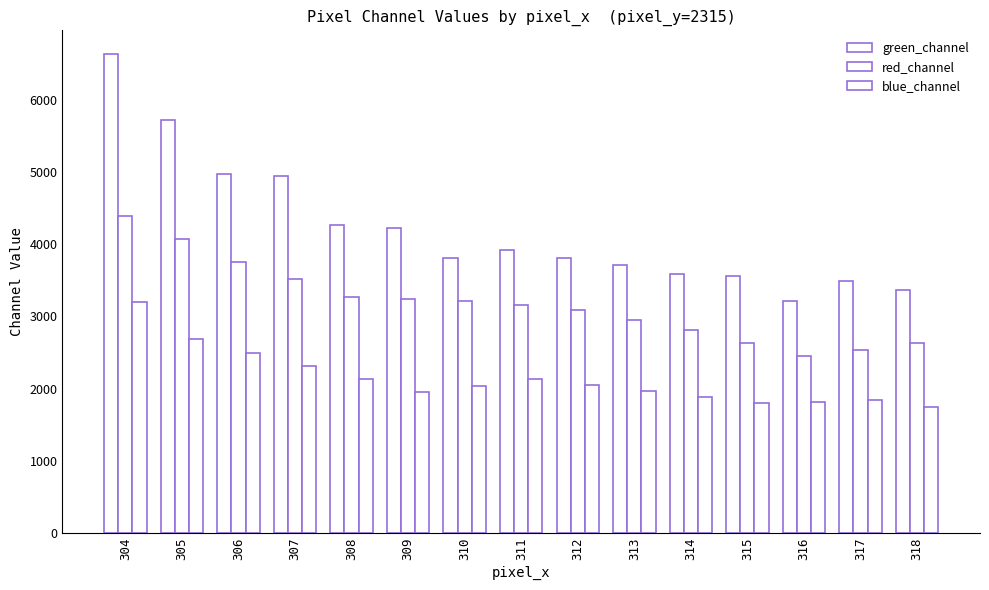

Reading left to right, transcribe all the data shown in this chart.

green_channel: 304=6632	305=5726	306=4972	307=4941	308=4268	309=4230	310=3804	311=3924	312=3808	313=3709	314=3592	315=3558	316=3212	317=3484	318=3368
red_channel: 304=4394	305=4074	306=3754	307=3512	308=3270	309=3242	310=3214	311=3152	312=3090	313=2948	314=2806	315=2626	316=2446	317=2539	318=2632
blue_channel: 304=3204	305=2688	306=2500	307=2312	308=2134	309=1956	310=2042	311=2128	312=2046	313=1964	314=1880	315=1796	316=1820	317=1844	318=1744